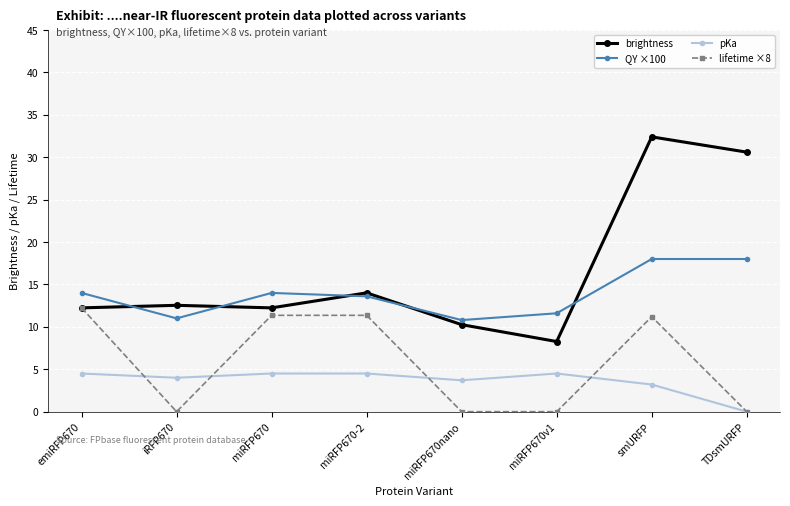

Rank the series by their average value, from highest to lowest.

brightness, QY ×100, lifetime ×8, pKa